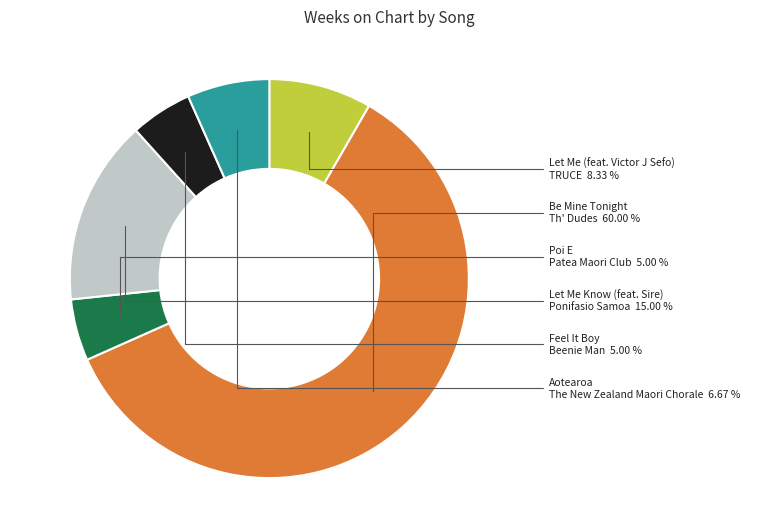

Does any single category account for the majority?

Yes